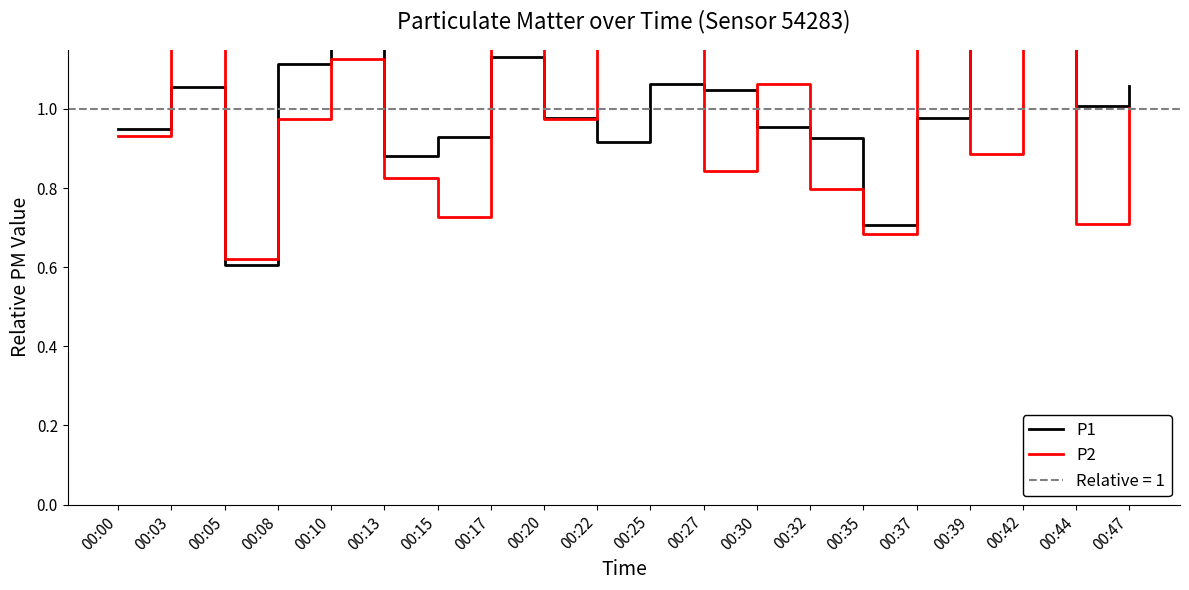

List the labels in order of P2 value, largest first.

00:22, 00:25, 00:37, 00:42, 00:17, 00:03, 00:10, 00:30, 00:47, 00:08, 00:20, 00:00, 00:39, 00:27, 00:13, 00:32, 00:15, 00:44, 00:35, 00:05